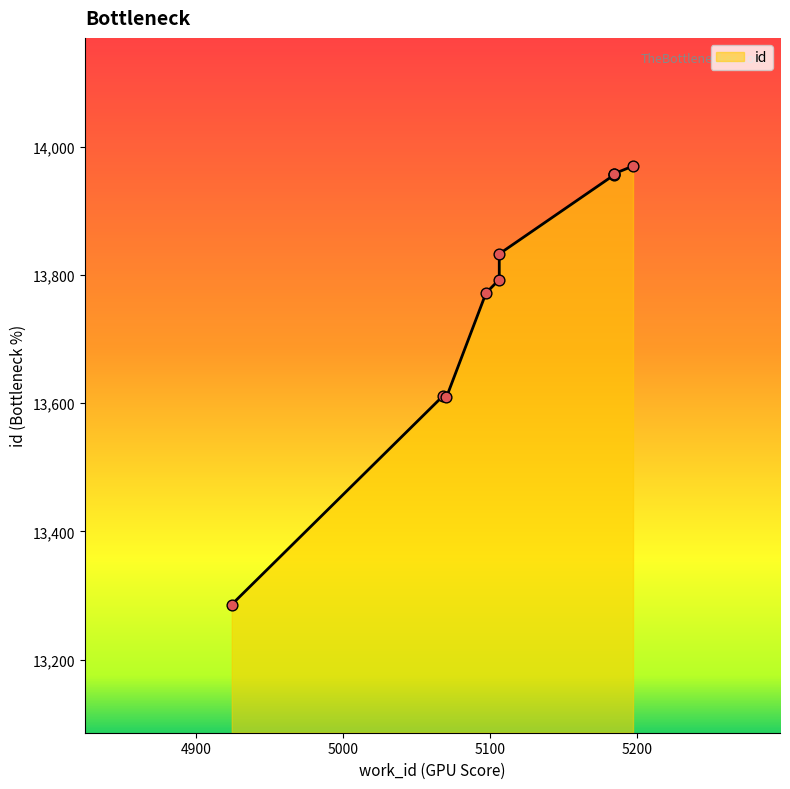

Between 5068 and 5197, which is larger?

5197